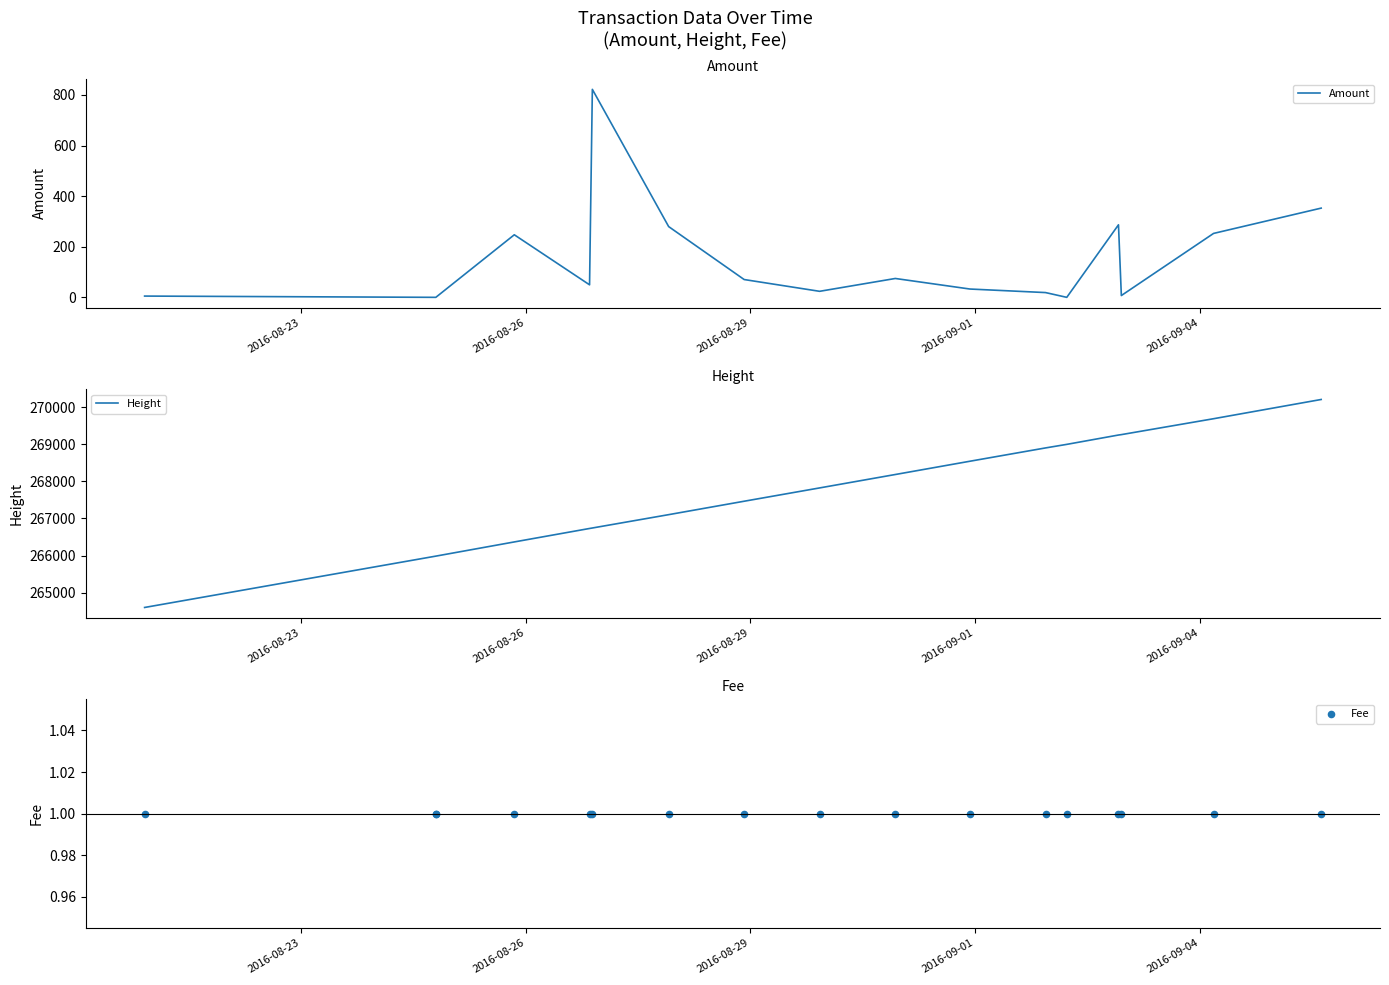

At how many categories does at least one series exceed 22660?

17